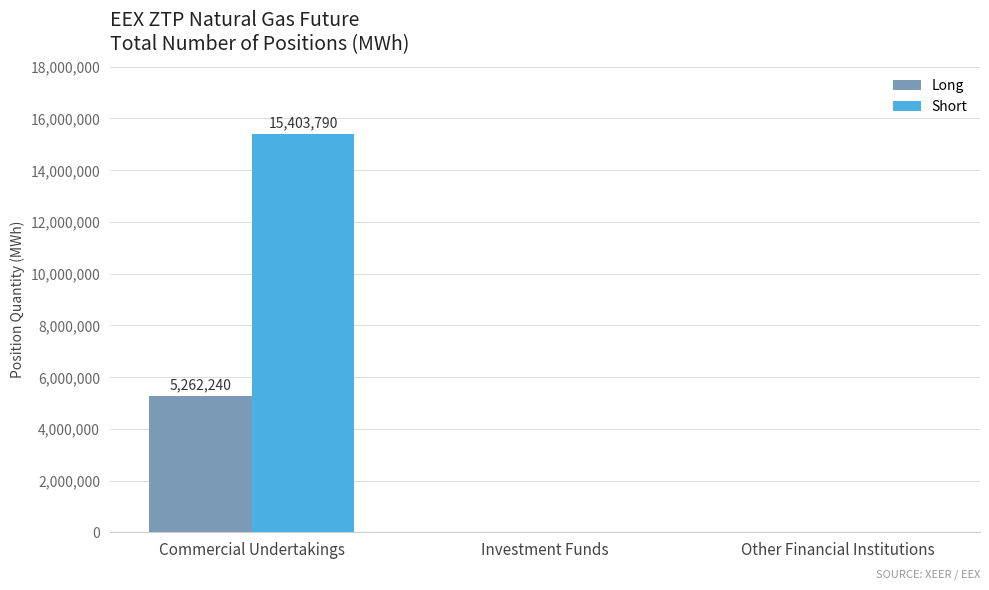

How many data points in Long are above 0?

1